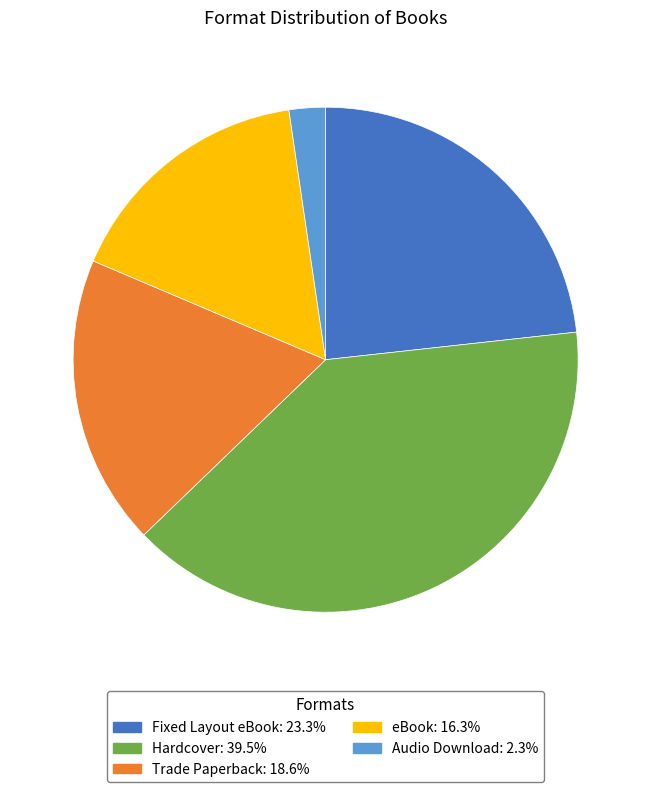

Which category has the smallest portion of the pie?

Audio Download